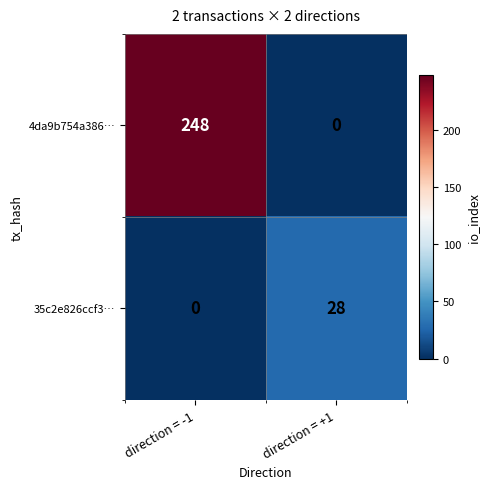

Which series has the largest total across all categories?

4da9b754a386…